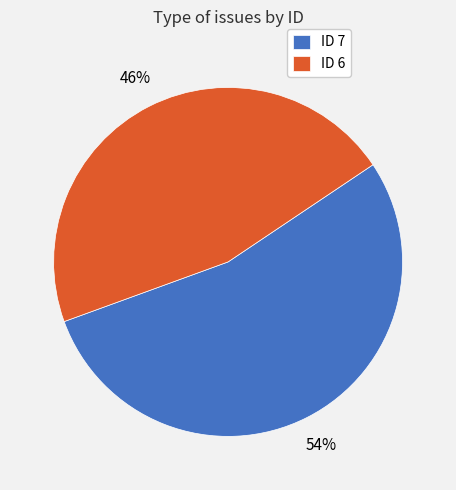

Which category accounts for the majority?

ID 7